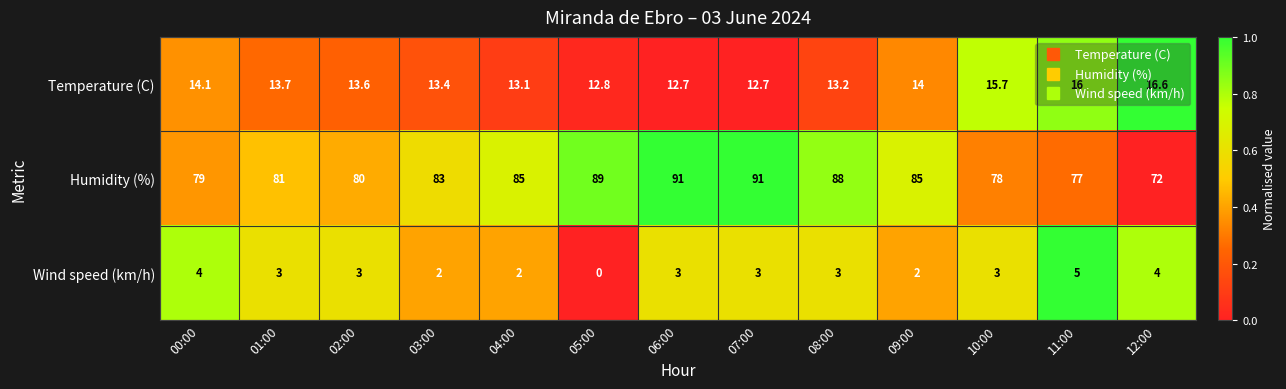

What is the total value across all series at 06:00?

106.7